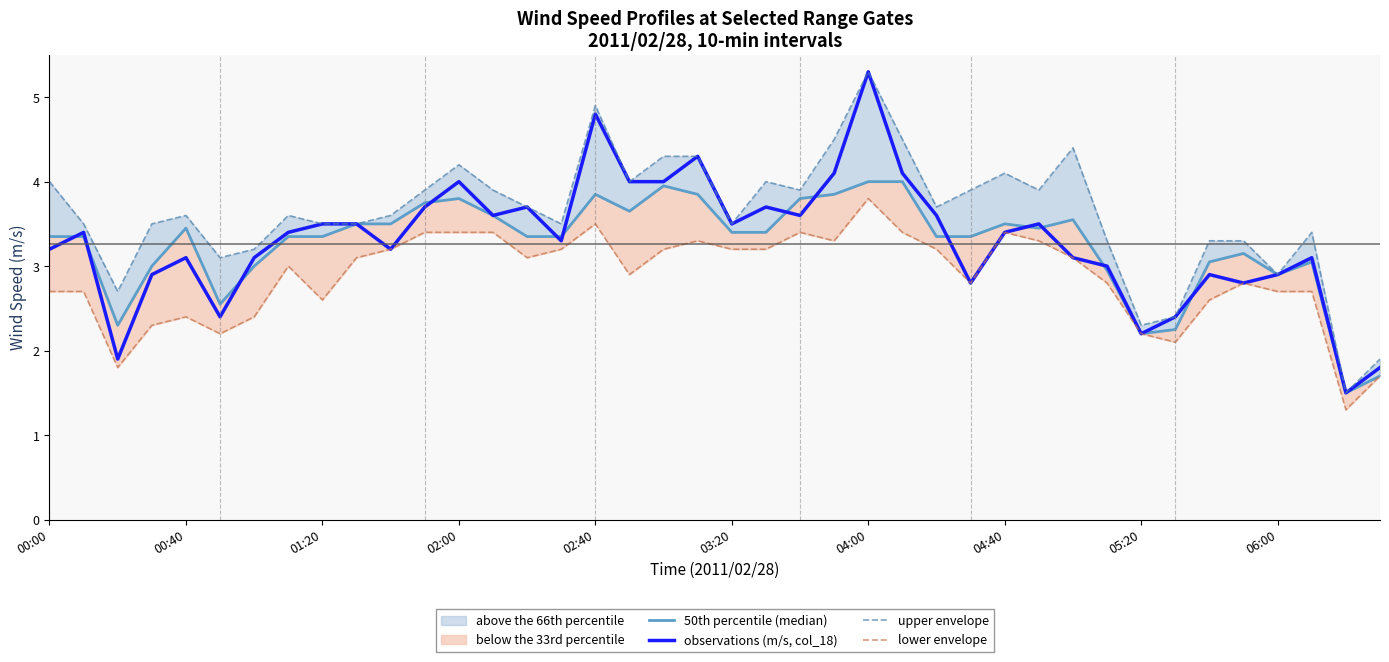

What is the sum of the observations (m/s, col_18) values at 39 and 00:00?

5.0